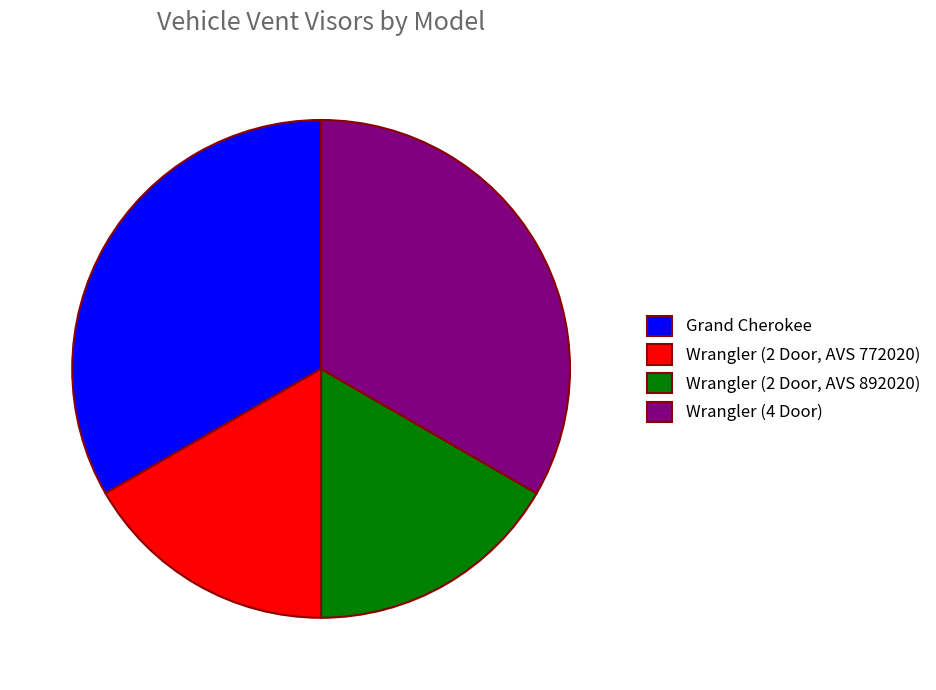

Which has a higher value, Grand Cherokee or Wrangler (2 Door, AVS 772020)?

Grand Cherokee